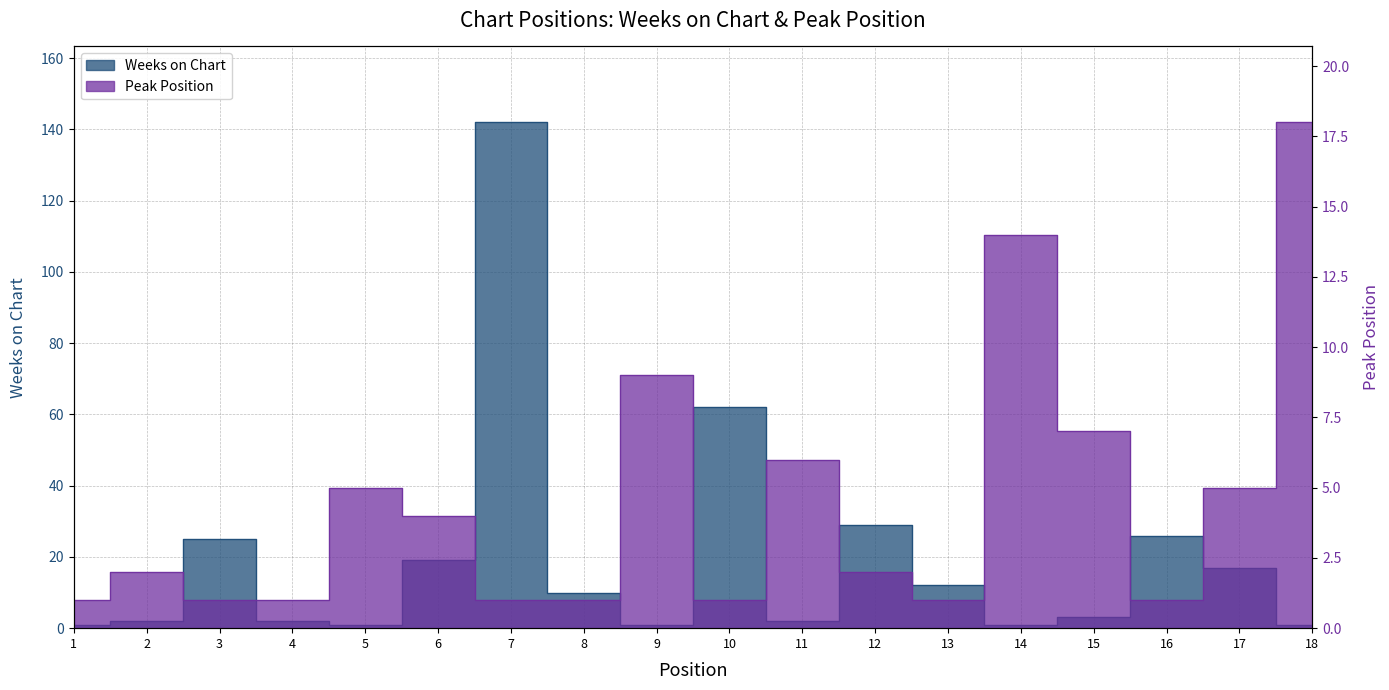

Where do Peak Position and Weeks on Chart first cross each other?

4 and 5